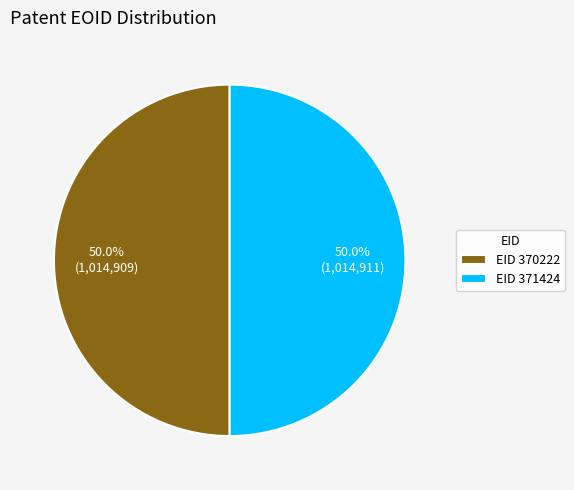

What is the ratio of the value at EID 371424 to the value at EID 370222?

1.0